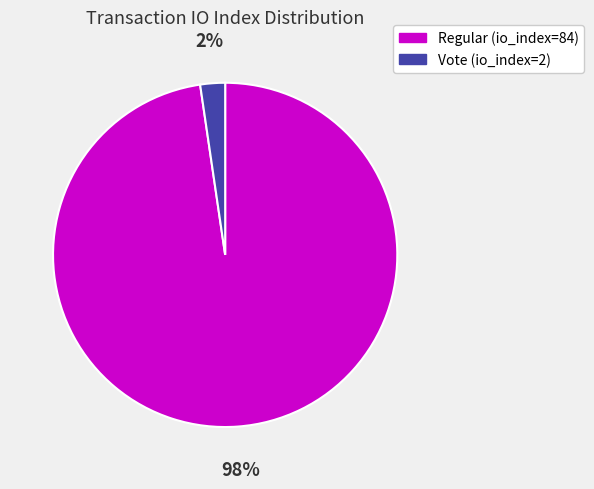

What is the largest slice in the pie chart?

Regular (io_index=84)